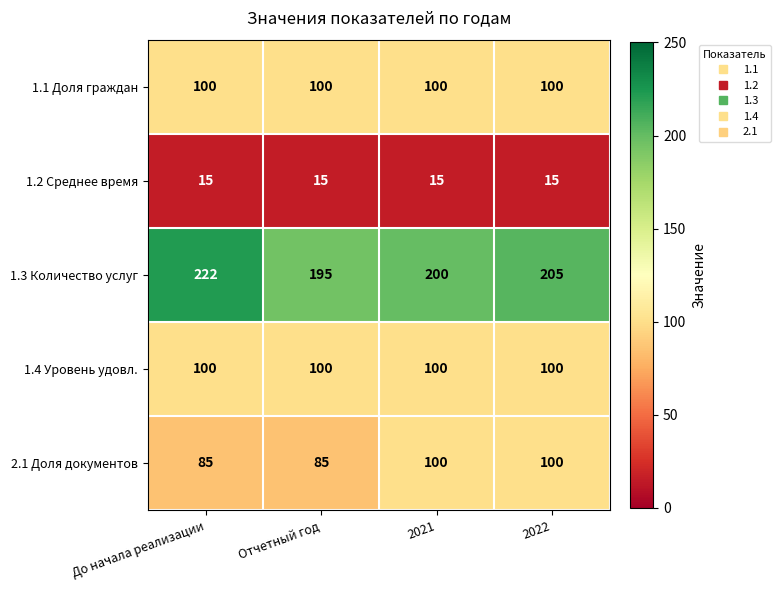

Which series has the largest range (max minus min)?

1.3 Количество услуг